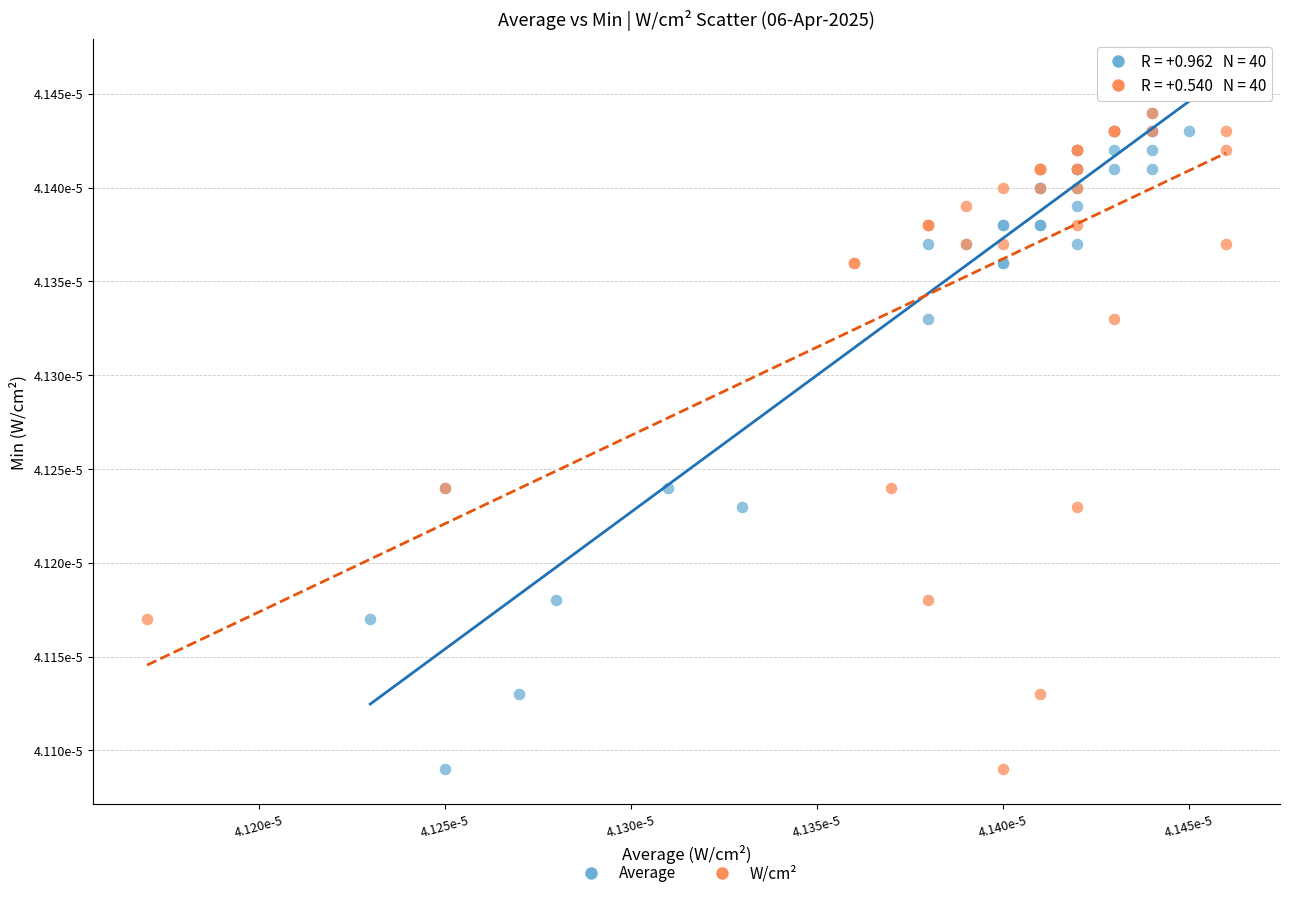

What are all the series names shown in the legend?

Average, W/cm²